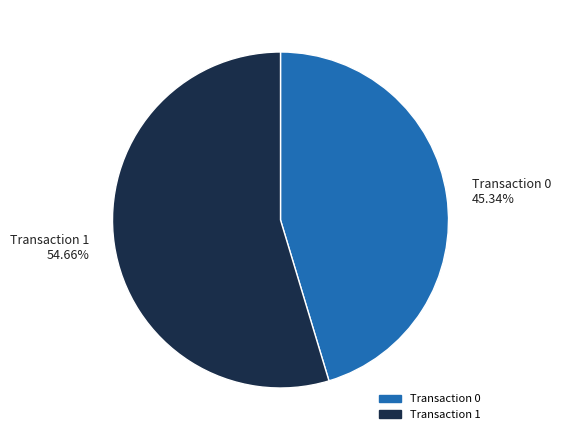

Which has a higher value, Transaction 1 or Transaction 0?

Transaction 1